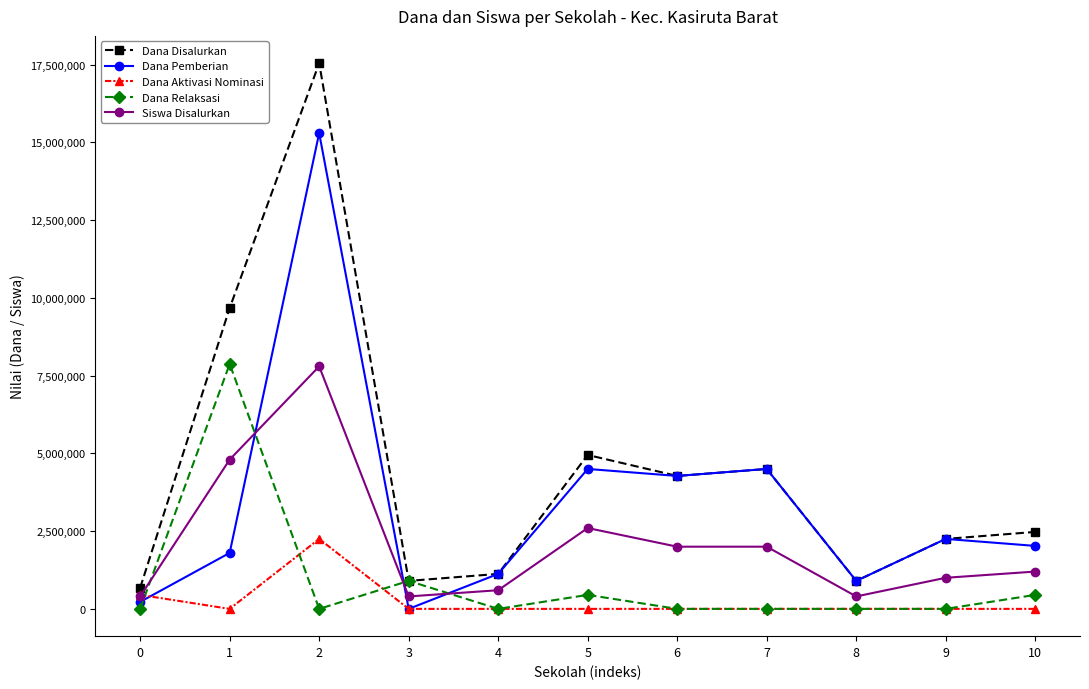

What is the difference between the maximum and second lowest values in the Dana Aktivasi Nominasi series?

2250000